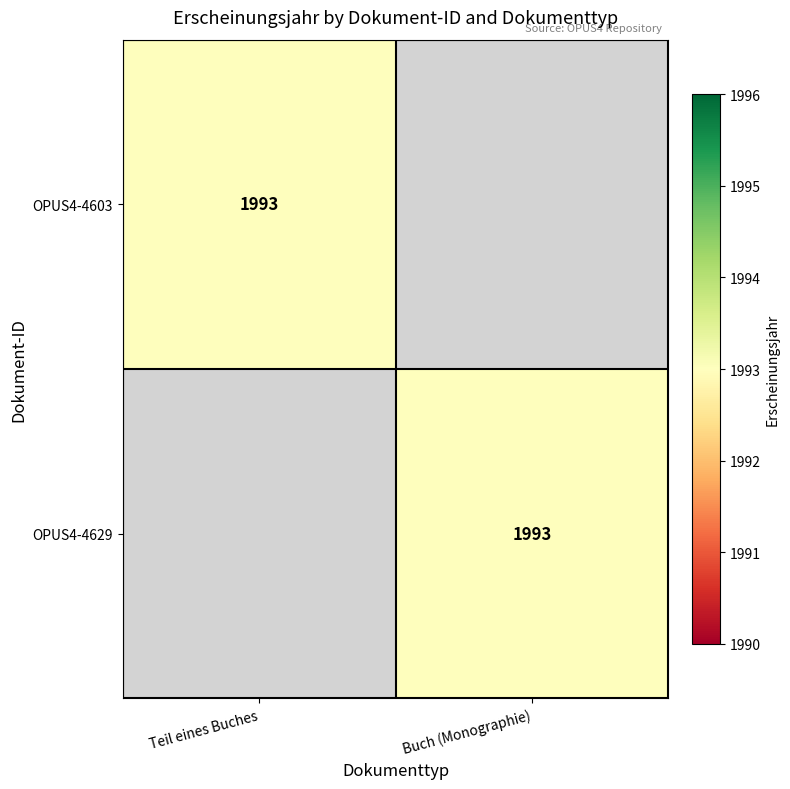

Is it true that OPUS4-4629 equals 1993 at Buch (Monographie)?

True